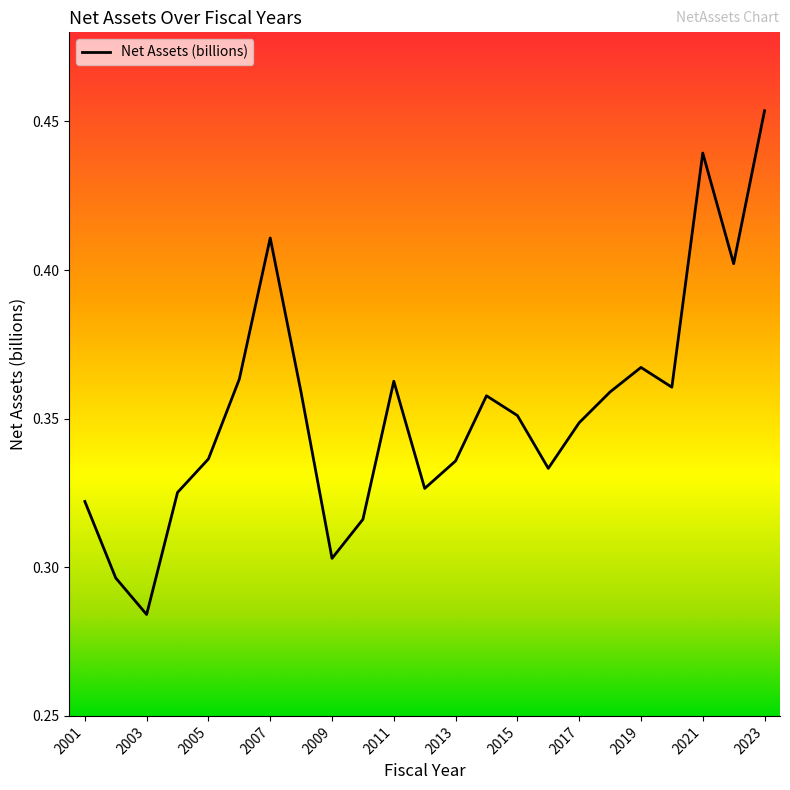

How many lines are shown in the chart?

1